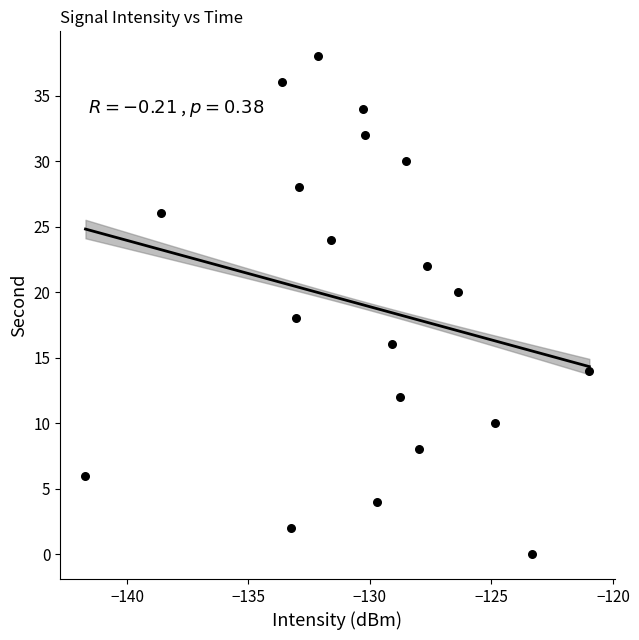

What is the range of Y values (max minus min)?

38